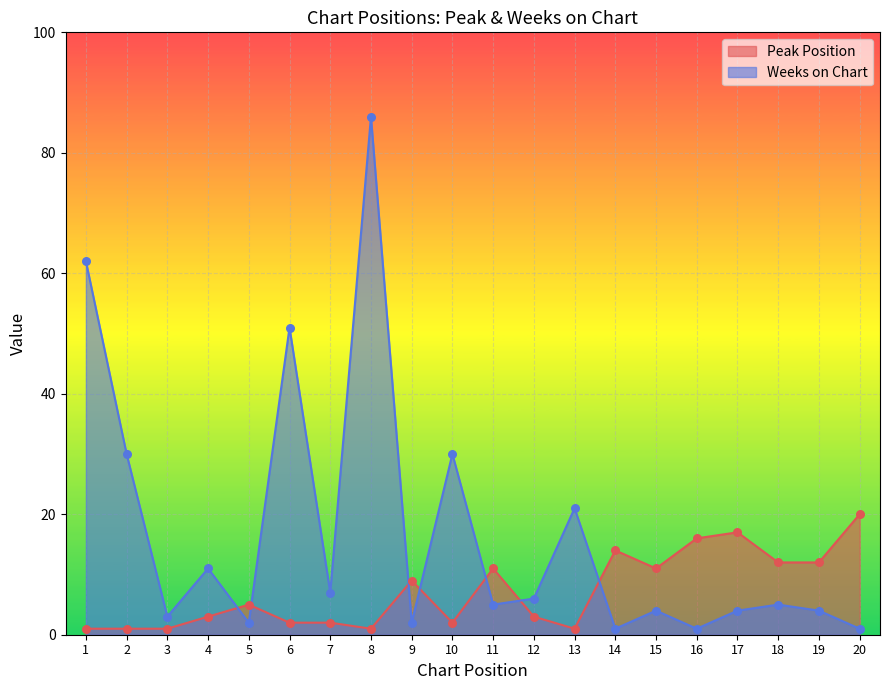

At which category is the sum across all series the highest?

8